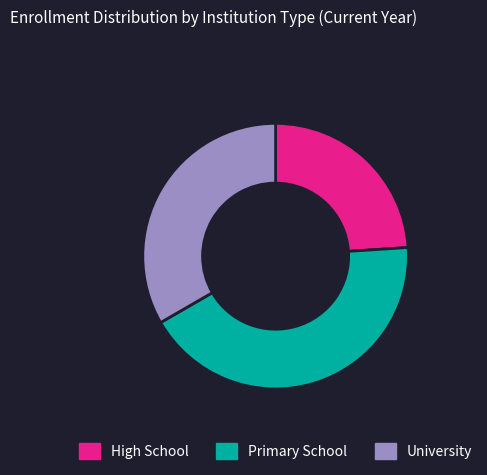

True or false: University accounts for 42% of the total.

False